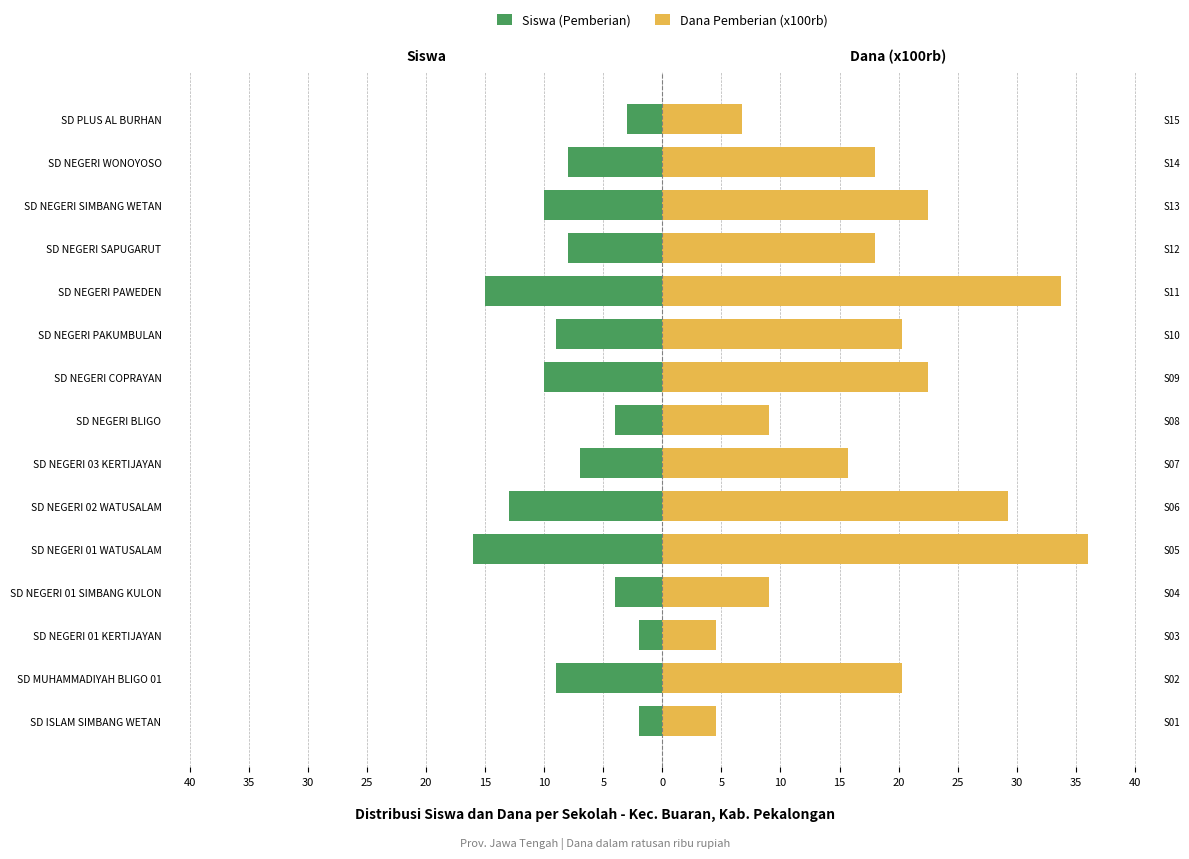

Between SD NEGERI SAPUGARUT and SD MUHAMMADIYAH BLIGO 01, which is larger?

SD NEGERI SAPUGARUT